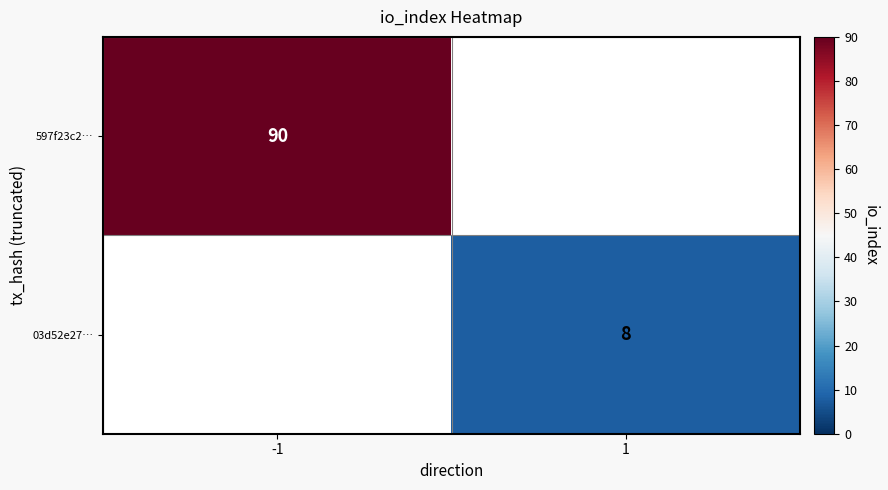

At how many categories does at least one series exceed 74?

1